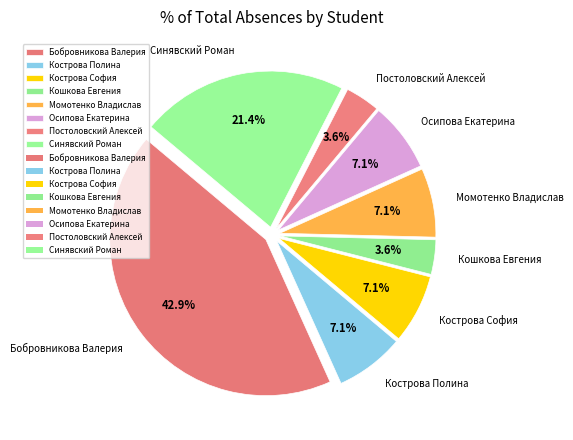

What is the ratio of the value at Кострова Полина to the value at Кострова София?

1.0